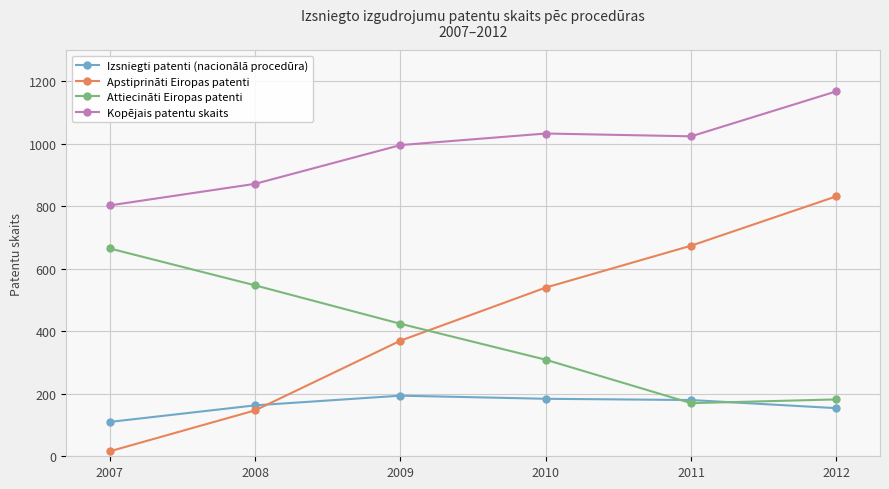

List the series in order of their peak value, lowest first.

Izsniegti patenti (nacionālā procedūra), Attiecināti Eiropas patenti, Apstiprināti Eiropas patenti, Kopējais patentu skaits